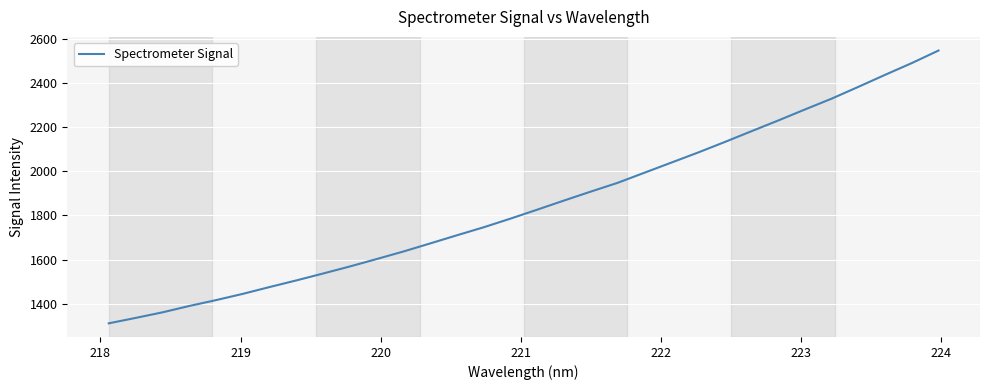

What is the maximum value shown in the chart?

2547.4